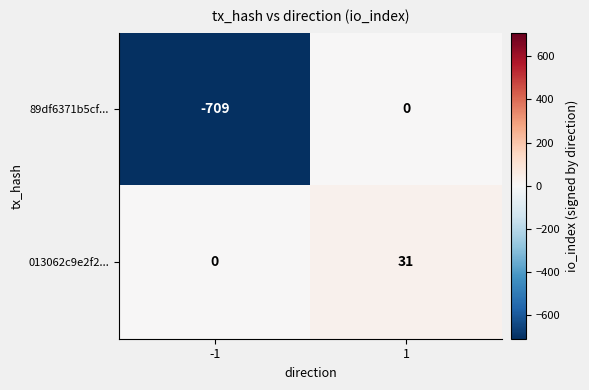

What is the total value across all series at -1?

-709